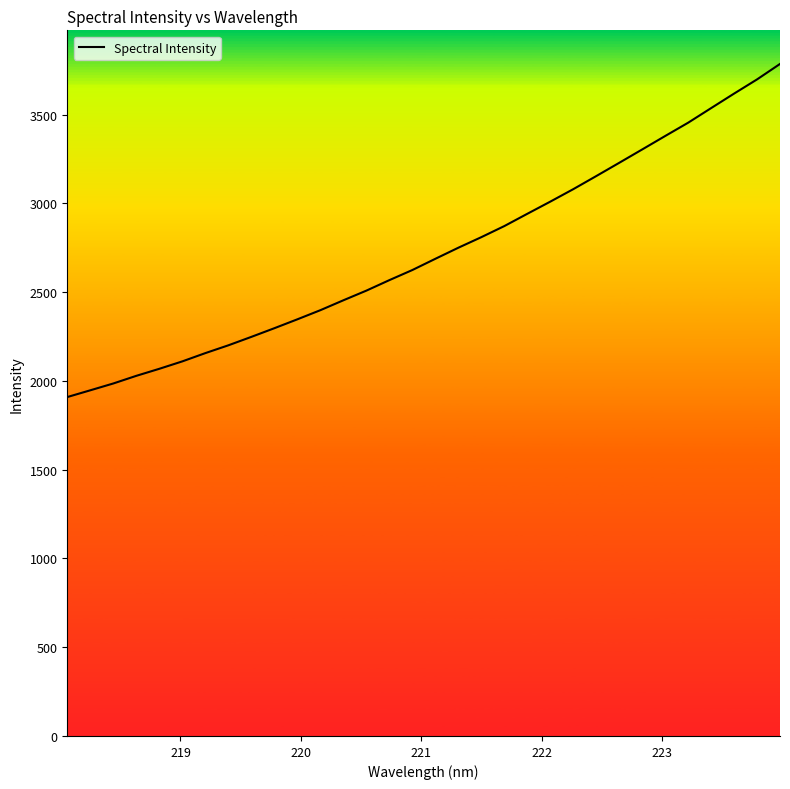

What is the minimum value shown in the chart?

1908.8